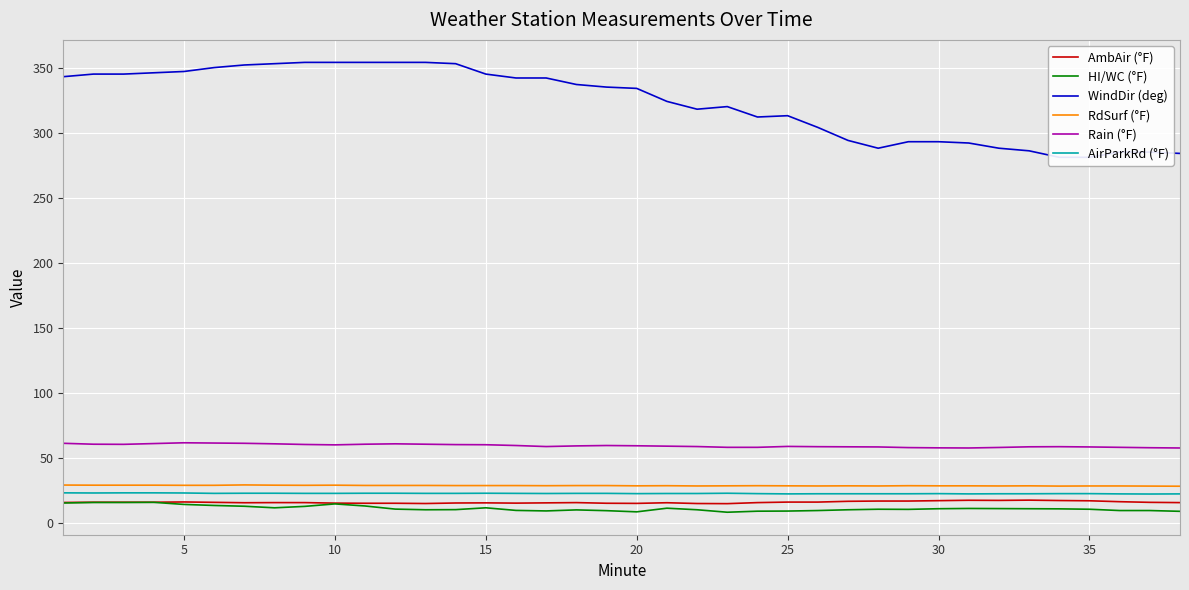

True or false: Rain (°F) and HI/WC (°F) intersect in this chart.

False